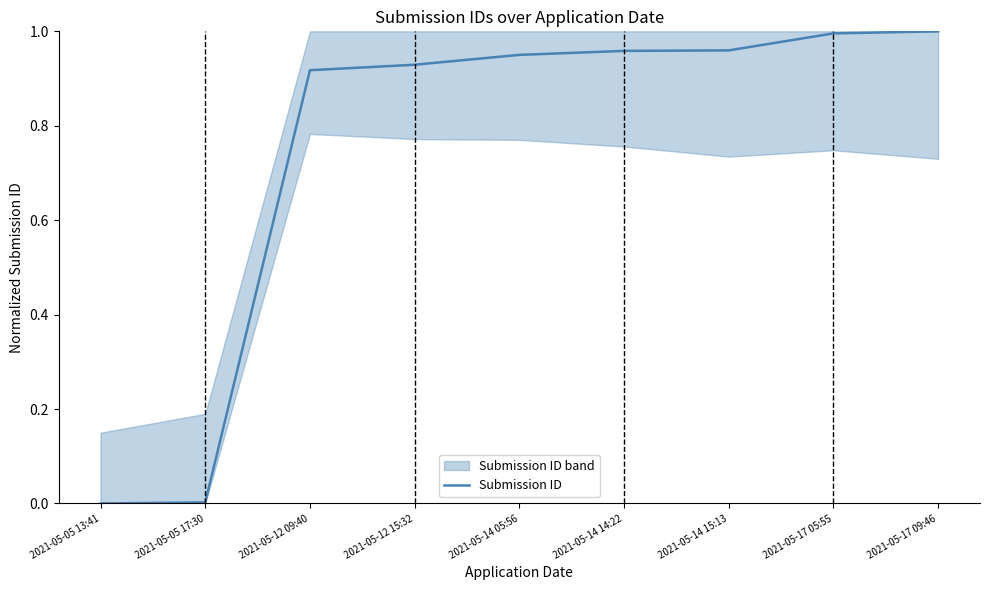

Does the chart display data point markers on the line(s)?

No